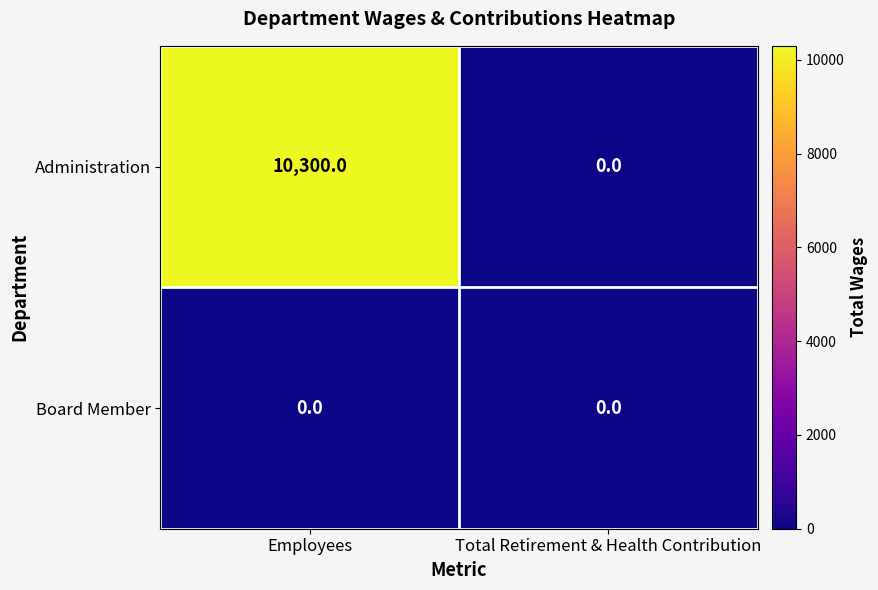

List the series in order of their overall mean, highest first.

Administration, Board Member